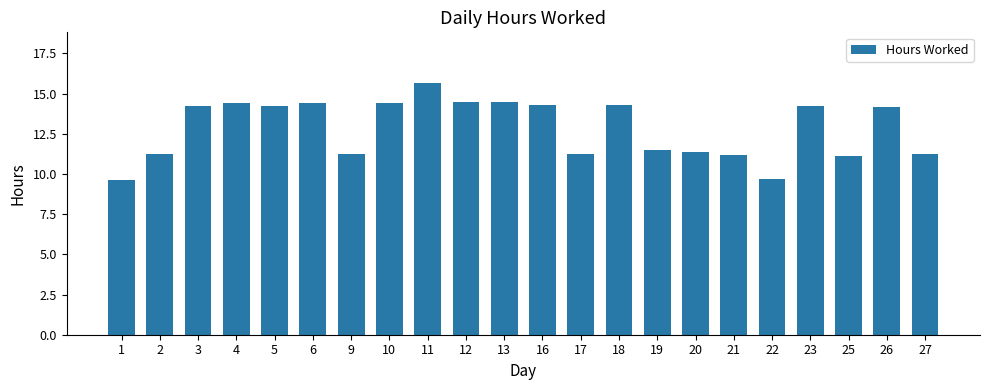

What is the smallest value displayed?

9.6